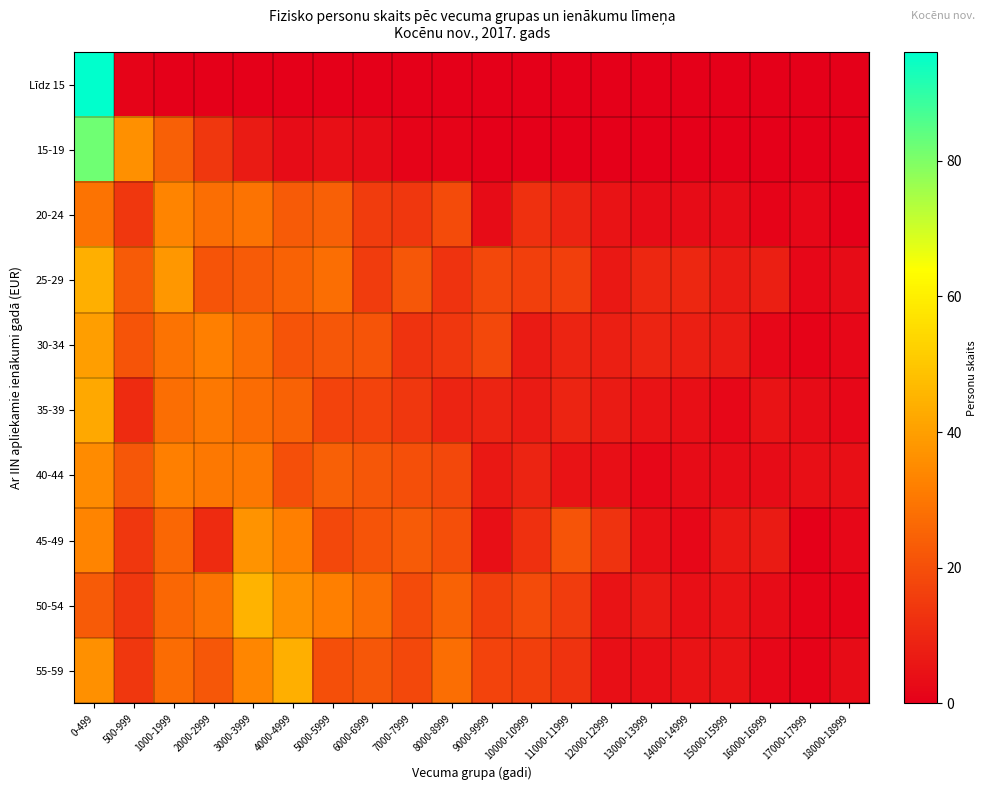

Reading left to right, what are all the values shown in this chart?

Līdz 15: 0-499=96	500-999=1	1000-1999=0	2000-2999=0	3000-3999=0	4000-4999=0	5000-5999=0	6000-6999=0	7000-7999=0	8000-8999=0	9000-9999=0	10000-10999=0	11000-11999=0	12000-12999=0	13000-13999=0	14000-14999=0	15000-15999=0	16000-16999=0	17000-17999=0	18000-18999=0
15-19: 0-499=82	500-999=36	1000-1999=24	2000-2999=14	3000-3999=7	4000-4999=3	5000-5999=4	6000-6999=3	7000-7999=1	8000-8999=1	9000-9999=0	10000-10999=0	11000-11999=0	12000-12999=0	13000-13999=0	14000-14999=0	15000-15999=0	16000-16999=0	17000-17999=0	18000-18999=0
20-24: 0-499=29	500-999=14	1000-1999=33	2000-2999=28	3000-3999=29	4000-4999=23	5000-5999=24	6000-6999=15	7000-7999=14	8000-8999=19	9000-9999=3	10000-10999=12	11000-11999=9	12000-12999=5	13000-13999=3	14000-14999=3	15000-15999=3	16000-16999=1	17000-17999=2	18000-18999=0
25-29: 0-499=44	500-999=23	1000-1999=38	2000-2999=21	3000-3999=23	4000-4999=25	5000-5999=28	6000-6999=15	7000-7999=22	8000-8999=13	9000-9999=18	10000-10999=16	11000-11999=16	12000-12999=6	13000-13999=10	14000-14999=10	15000-15999=7	16000-16999=8	17000-17999=2	18000-18999=3
30-34: 0-499=40	500-999=21	1000-1999=29	2000-2999=32	3000-3999=28	4000-4999=21	5000-5999=22	6000-6999=21	7000-7999=13	8000-8999=14	9000-9999=18	10000-10999=7	11000-11999=9	12000-12999=8	13000-13999=9	14000-14999=8	15000-15999=7	16000-16999=2	17000-17999=1	18000-18999=2
35-39: 0-499=42	500-999=11	1000-1999=28	2000-2999=30	3000-3999=27	4000-4999=25	5000-5999=17	6000-6999=17	7000-7999=14	8000-8999=9	9000-9999=9	10000-10999=7	11000-11999=9	12000-12999=7	13000-13999=5	14000-14999=4	15000-15999=2	16000-16999=5	17000-17999=3	18000-18999=2
40-44: 0-499=35	500-999=22	1000-1999=32	2000-2999=30	3000-3999=30	4000-4999=20	5000-5999=24	6000-6999=22	7000-7999=20	8000-8999=18	9000-9999=6	10000-10999=9	11000-11999=5	12000-12999=4	13000-13999=2	14000-14999=3	15000-15999=3	16000-16999=3	17000-17999=4	18000-18999=4
45-49: 0-499=33	500-999=14	1000-1999=26	2000-2999=11	3000-3999=37	4000-4999=32	5000-5999=18	6000-6999=21	7000-7999=23	8000-8999=20	9000-9999=4	10000-10999=12	11000-11999=21	12000-12999=13	13000-13999=4	14000-14999=2	15000-15999=6	16000-16999=7	17000-17999=0	18000-18999=2
50-54: 0-499=23	500-999=14	1000-1999=26	2000-2999=29	3000-3999=45	4000-4999=36	5000-5999=32	6000-6999=28	7000-7999=19	8000-8999=25	9000-9999=16	10000-10999=19	11000-11999=15	12000-12999=5	13000-13999=7	14000-14999=4	15000-15999=5	16000-16999=3	17000-17999=1	18000-18999=1
55-59: 0-499=36	500-999=14	1000-1999=27	2000-2999=22	3000-3999=34	4000-4999=44	5000-5999=20	6000-6999=22	7000-7999=18	8000-8999=28	9000-9999=17	10000-10999=16	11000-11999=13	12000-12999=4	13000-13999=4	14000-14999=5	15000-15999=5	16000-16999=2	17000-17999=1	18000-18999=3